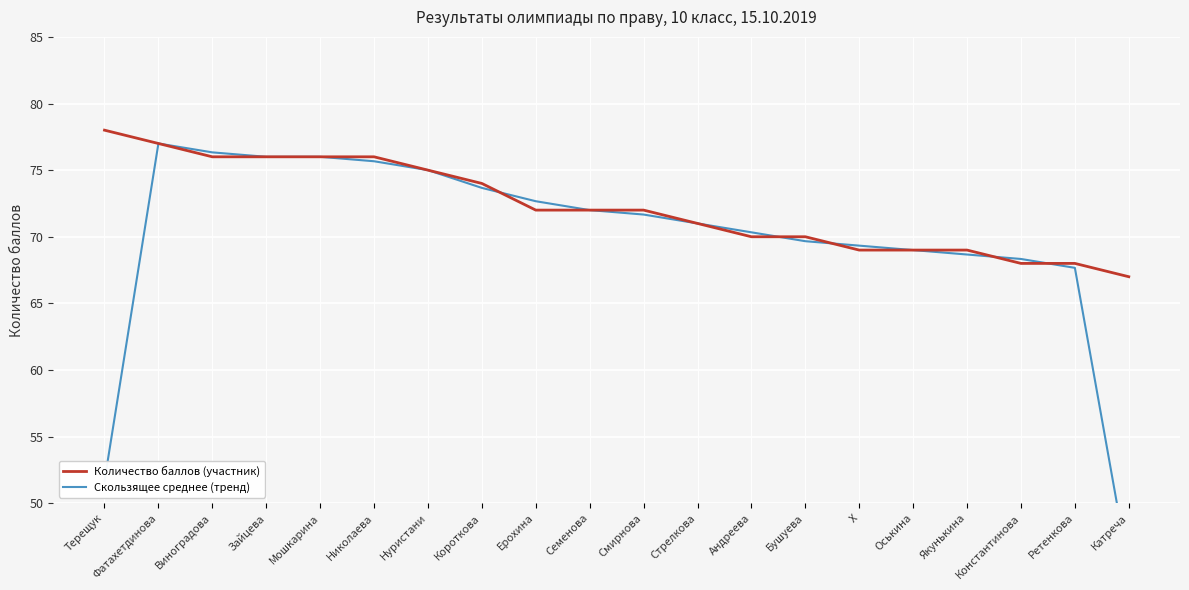

At which category does the chart reach its peak across all series?

Терещук